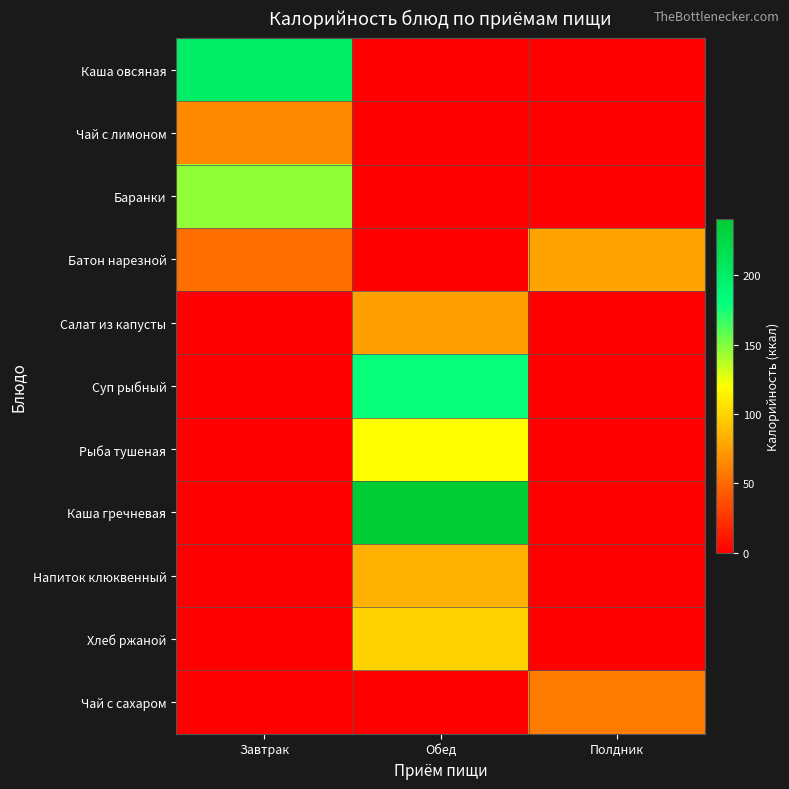

At how many categories does at least one series exceed 104?

2